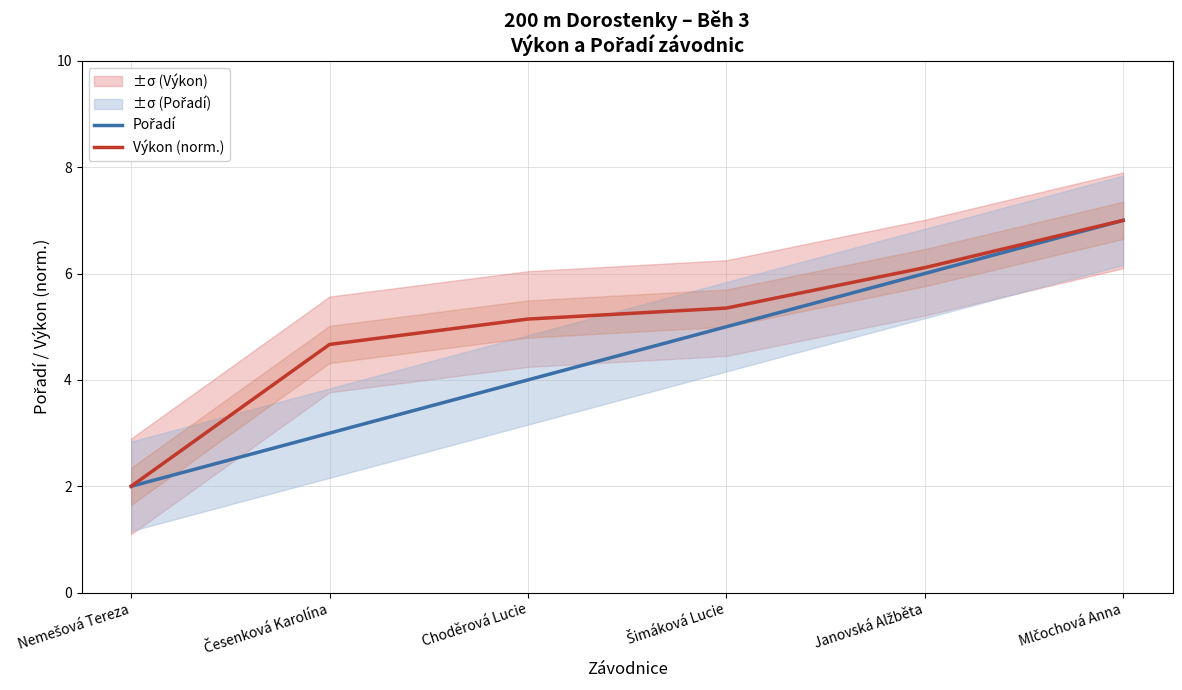

How many data points in Výkon (norm.) are above 5?

4